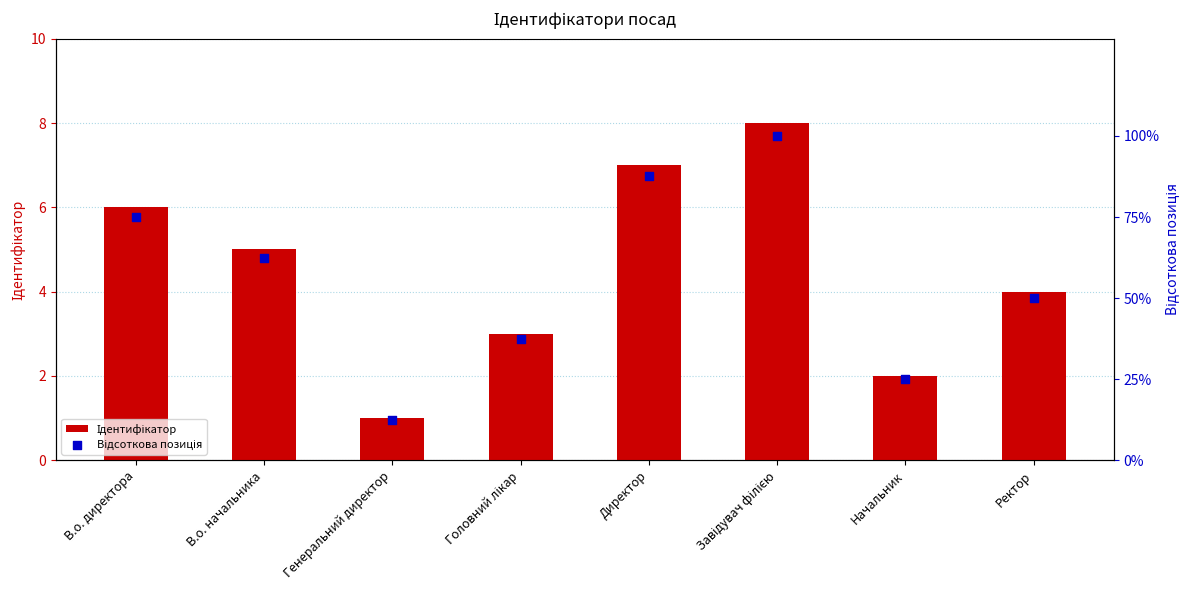

What is the total value across all series at Головний лікар?

40.5